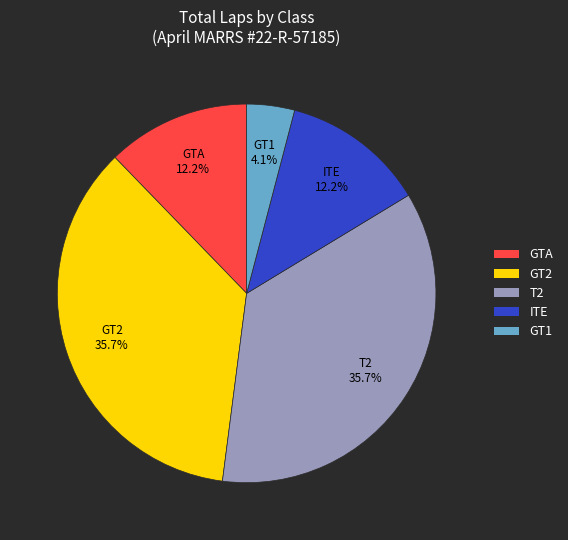

True or false: GT2 accounts for 27% of the total.

False